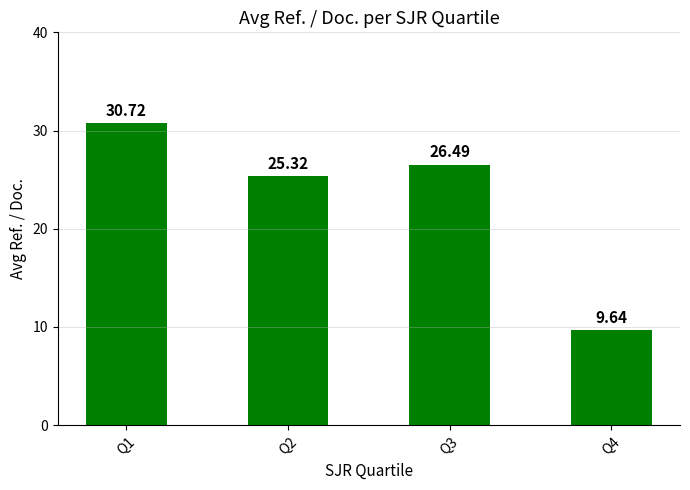

List the labels in order of value, largest first.

Q1, Q3, Q2, Q4